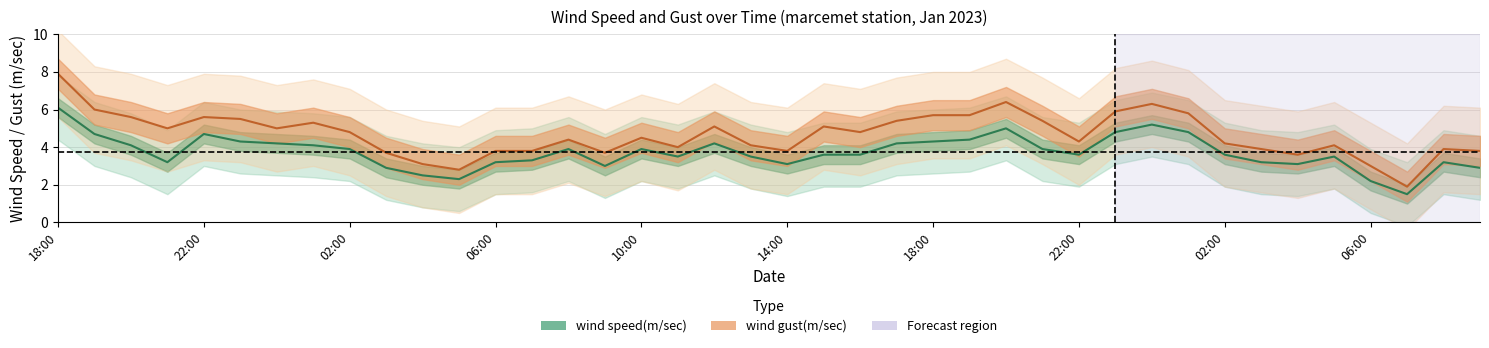

How many values in the wind_gust series exceed 4?

26